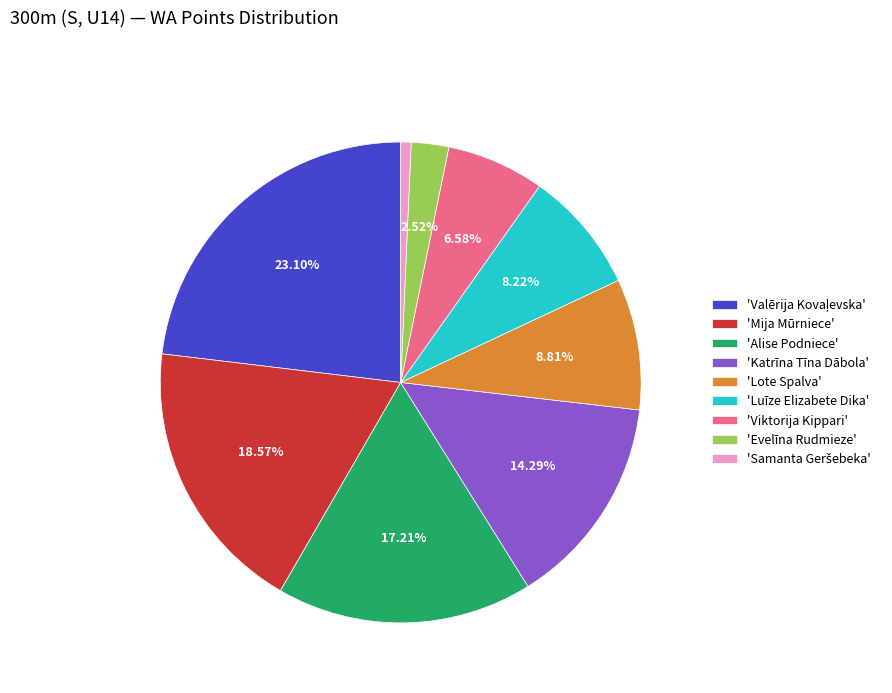

Is the sum of 'Katrīna Tīna Dābola' and 'Luīze Elizabete Dika' greater than half?

No